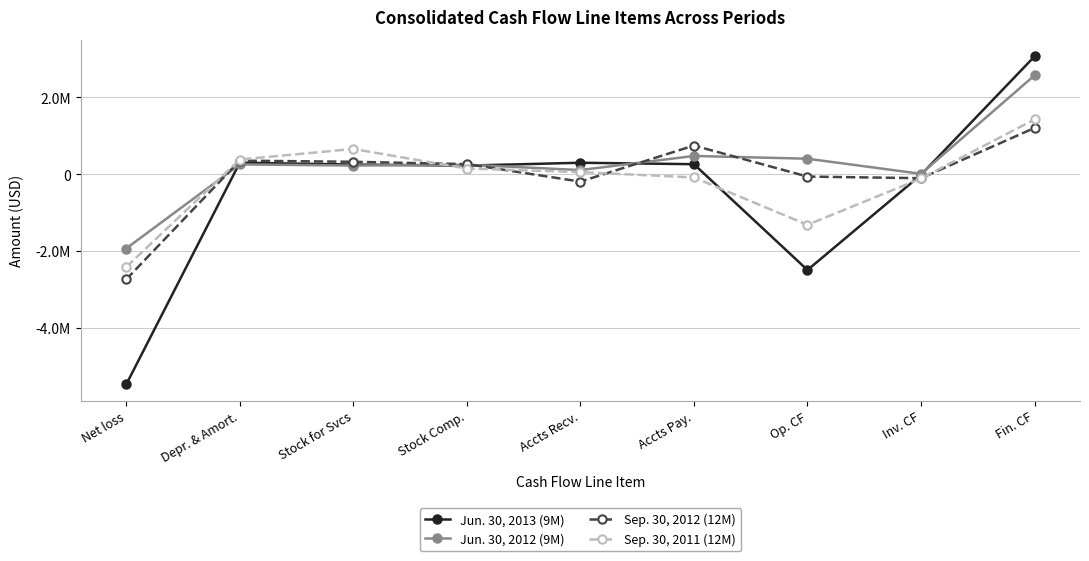

Reading left to right, what are all the values shown in this chart?

Jun. 30, 2013 (9M): Net loss=-5462678	Depr. & Amort.=303270	Stock for Svcs=254500	Stock Comp.=227335	Accts Recv.=301700	Accts Pay.=264039	Op. CF=-2486603	Inv. CF=-11545	Fin. CF=3066812
Jun. 30, 2012 (9M): Net loss=-1927500	Depr. & Amort.=258870	Stock for Svcs=229000	Stock Comp.=250069	Accts Recv.=111804	Accts Pay.=478206	Op. CF=406543	Inv. CF=13603	Fin. CF=2573146
Sep. 30, 2012 (12M): Net loss=-2731898	Depr. & Amort.=356348	Stock for Svcs=326500	Stock Comp.=266172	Accts Recv.=-188973	Accts Pay.=749248	Op. CF=-58174	Inv. CF=-100109	Fin. CF=1207135
Sep. 30, 2011 (12M): Net loss=-2409756	Depr. & Amort.=384919	Stock for Svcs=660251	Stock Comp.=151118	Accts Recv.=59844	Accts Pay.=-81758	Op. CF=-1312291	Inv. CF=-107633	Fin. CF=1428300